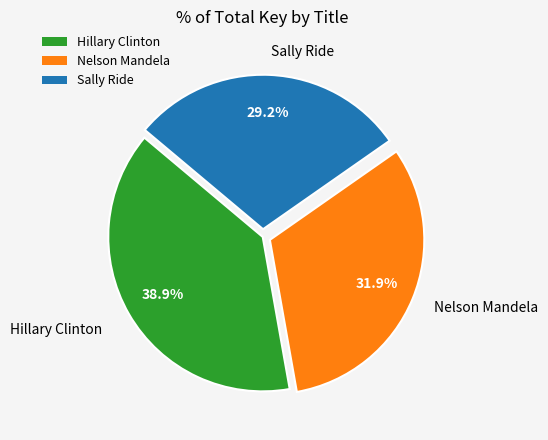

True or false: Sally Ride accounts for 29% of the total.

True